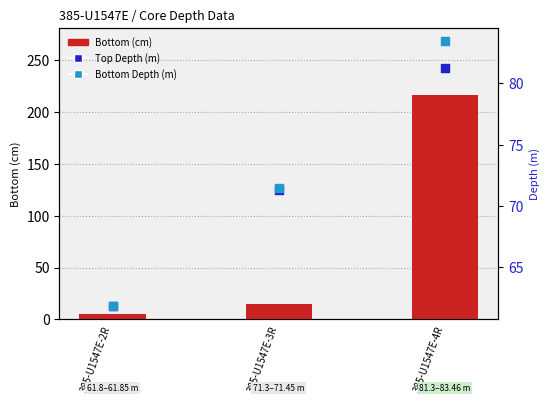

Which series has the widest spread of Y values?

Bottom (cm)